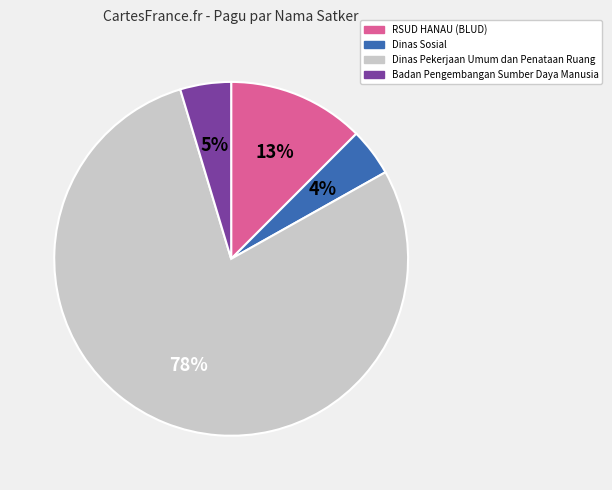

Is there a majority slice in this chart?

Yes